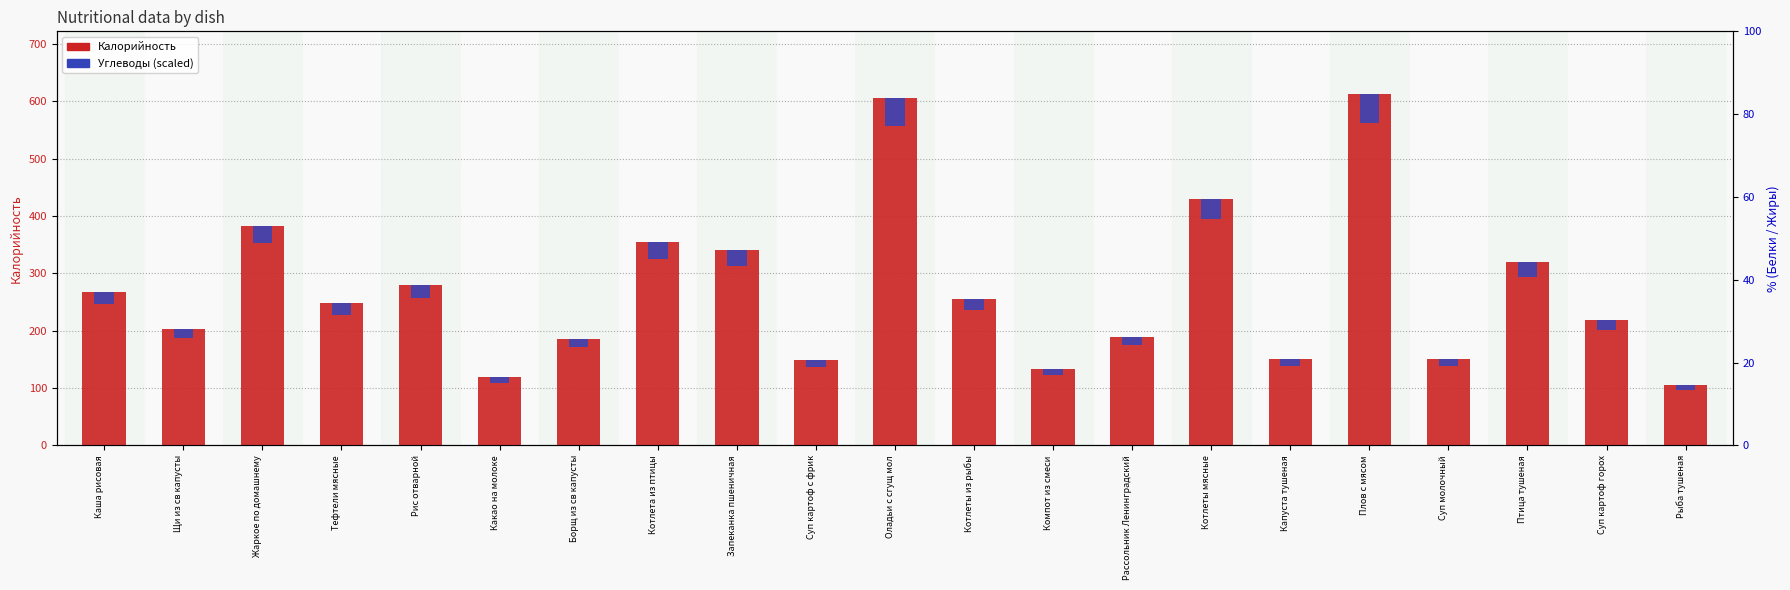

What is the smallest value displayed?

8.4